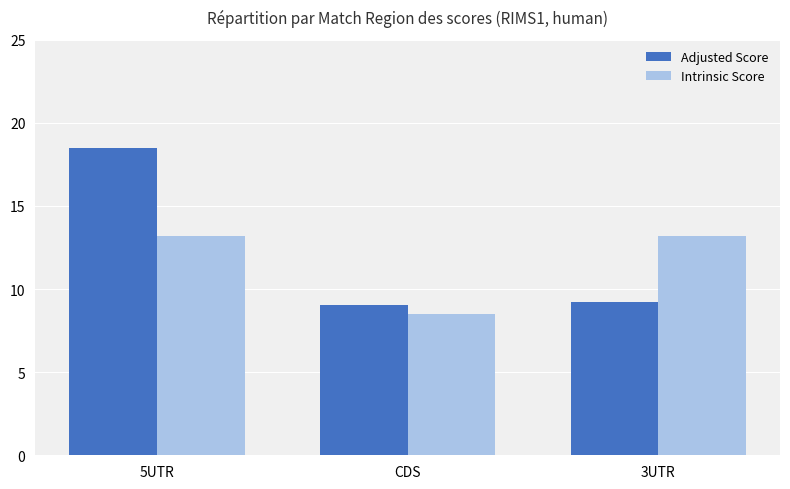

Read the Adjusted Score value at 3UTR.

9.2